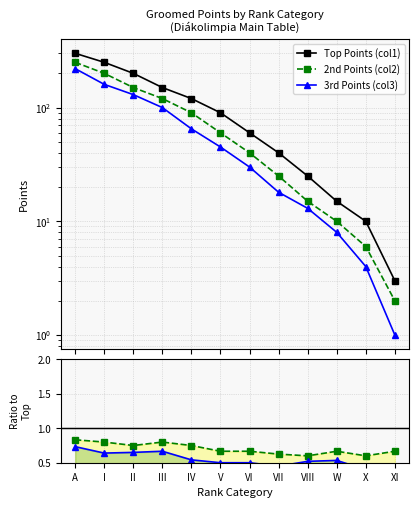

What is the sum of all Top Points (col1) values?

1263